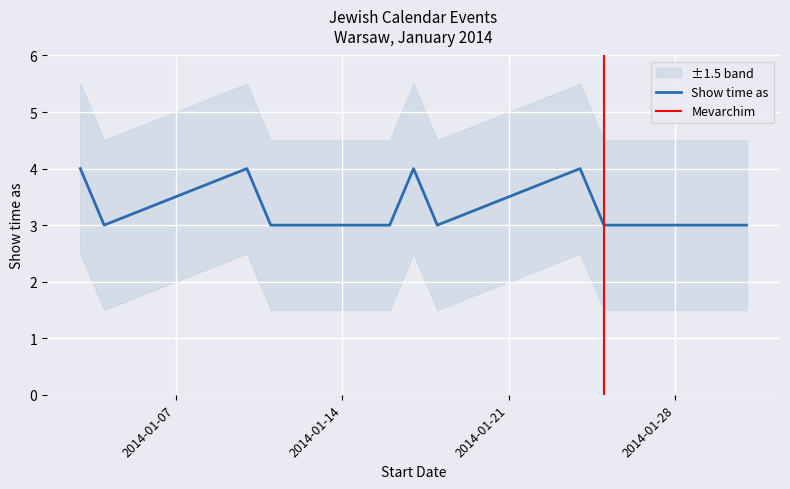

What is the label of the 7th point from the left?

1/18/2014